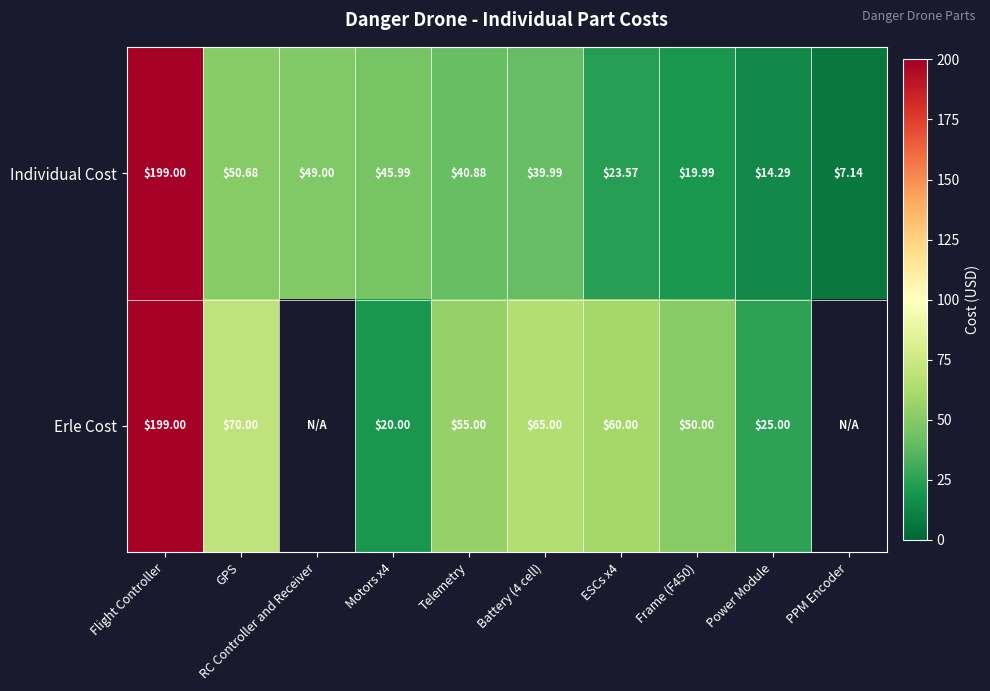

Between Flight Controller and Frame (F450), which series saw the biggest shift?

Individual Cost